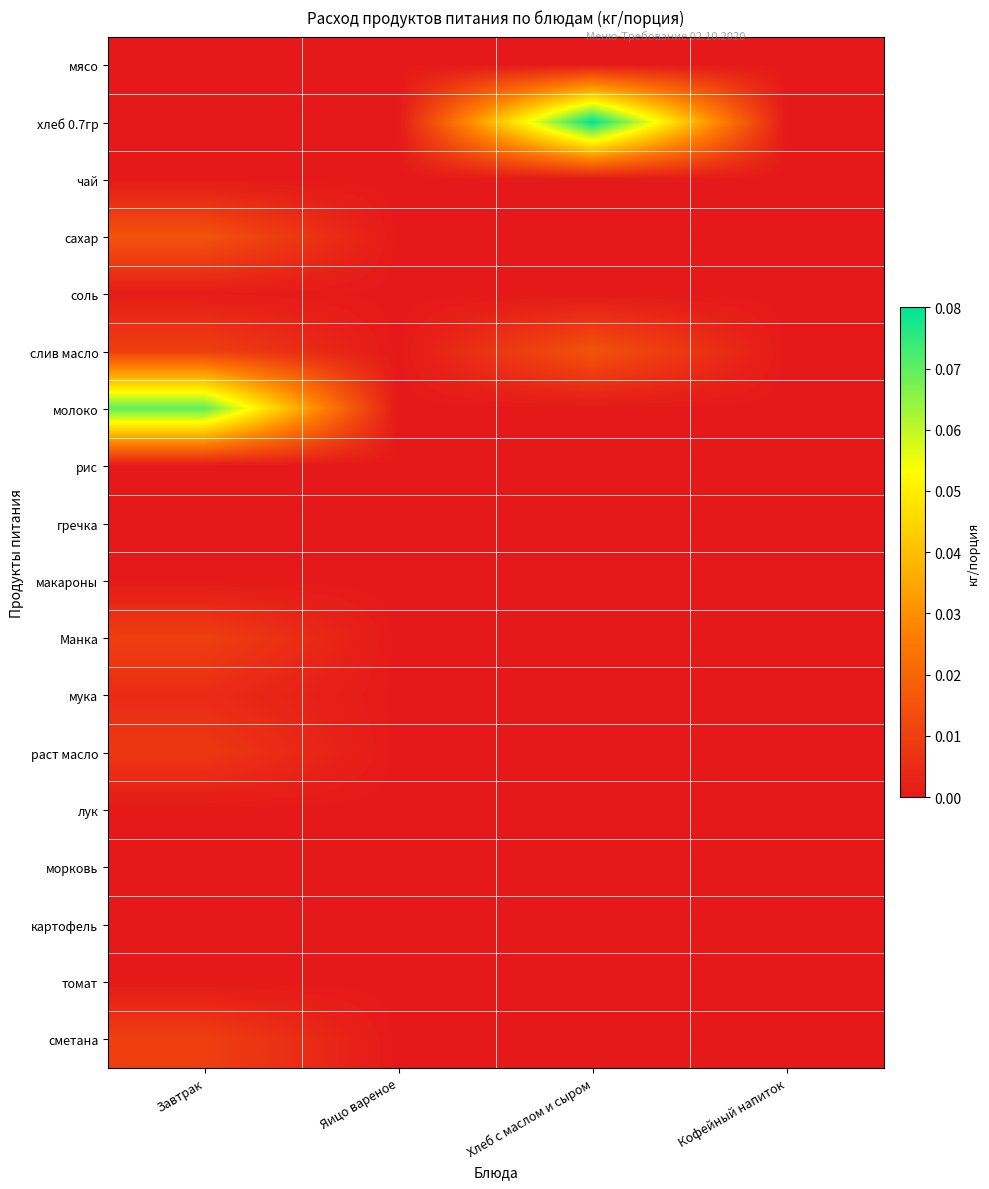

At which category is the sum across all series the highest?

Завтрак